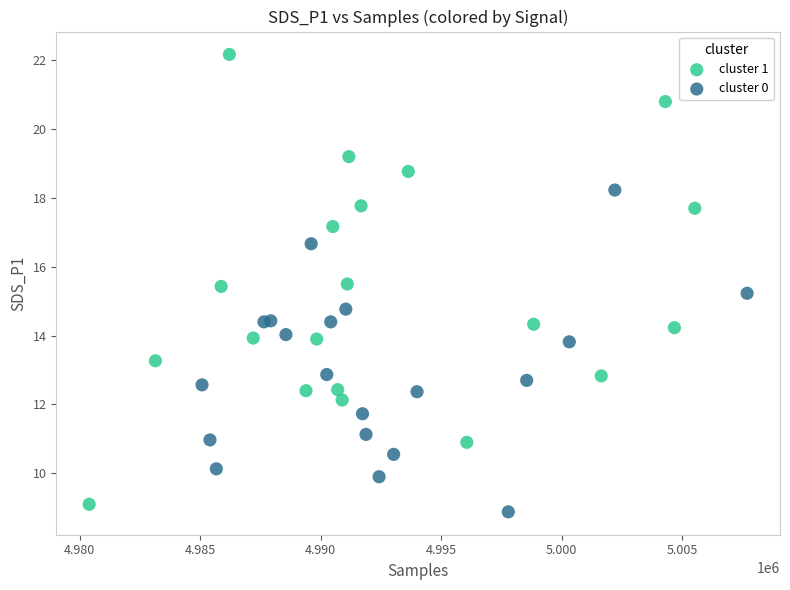

Which series has the largest Y range (max minus min)?

cluster 1